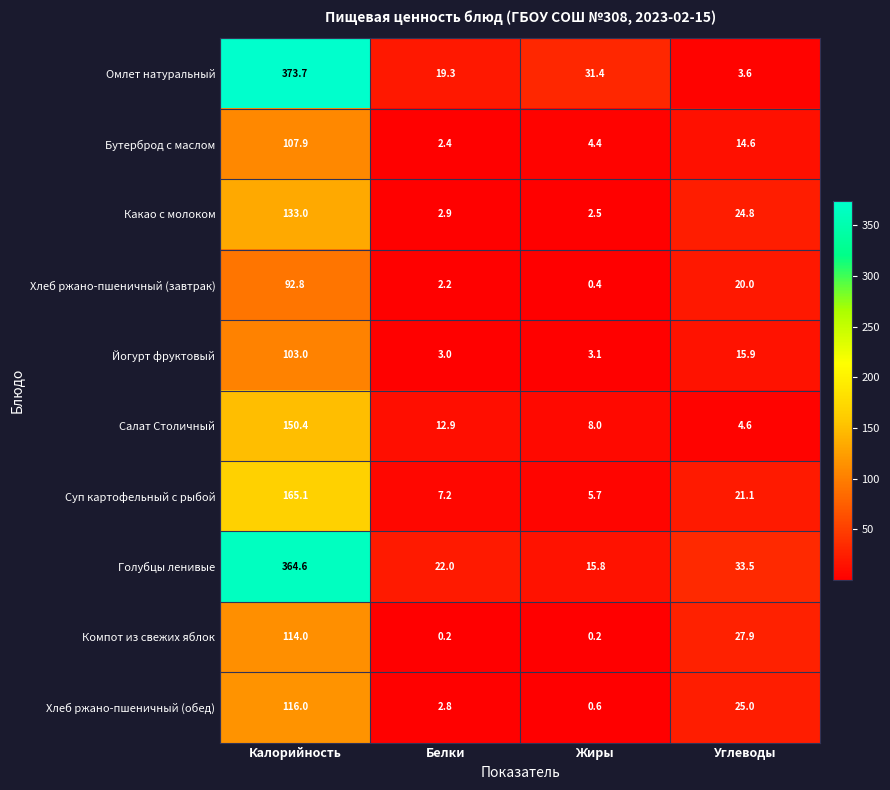

What is the maximum value for Йогурт фруктовый?

103.0